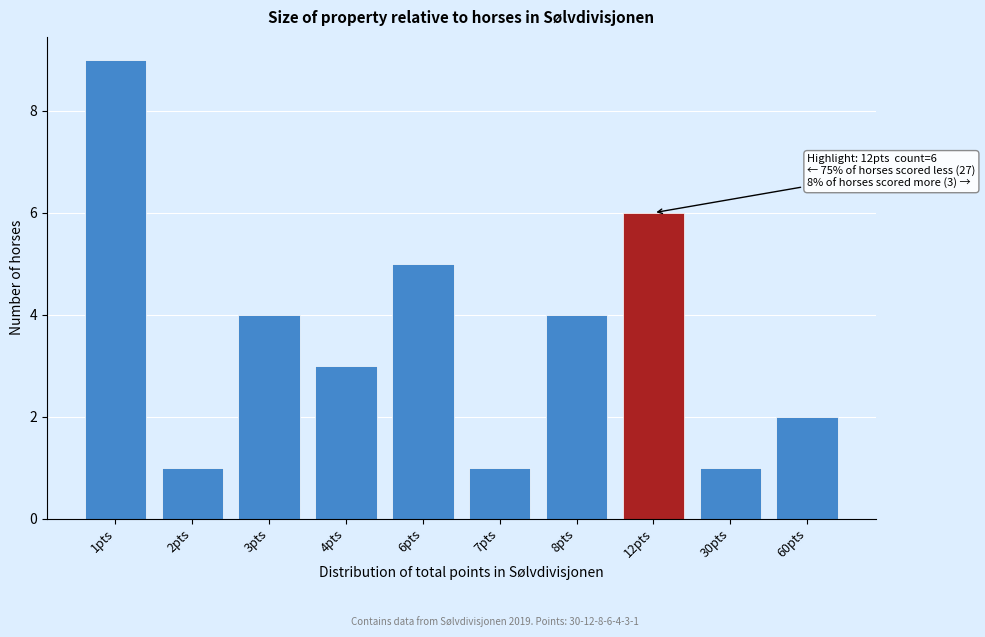

Reading left to right, extract all data points from this chart.

1pts=9	2pts=1	3pts=4	4pts=3	6pts=5	7pts=1	8pts=4	12pts=6	30pts=1	60pts=2